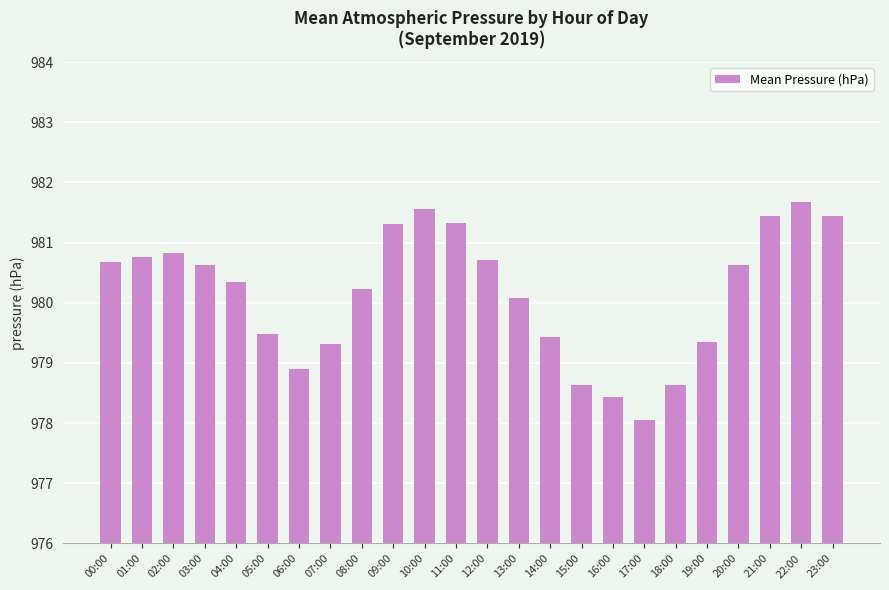

What is the approximate value at 17:00?

978.1